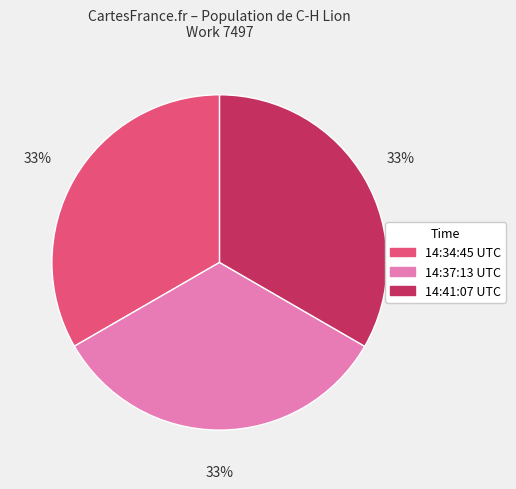

To the nearest percent, what is the average slice percentage?

33%